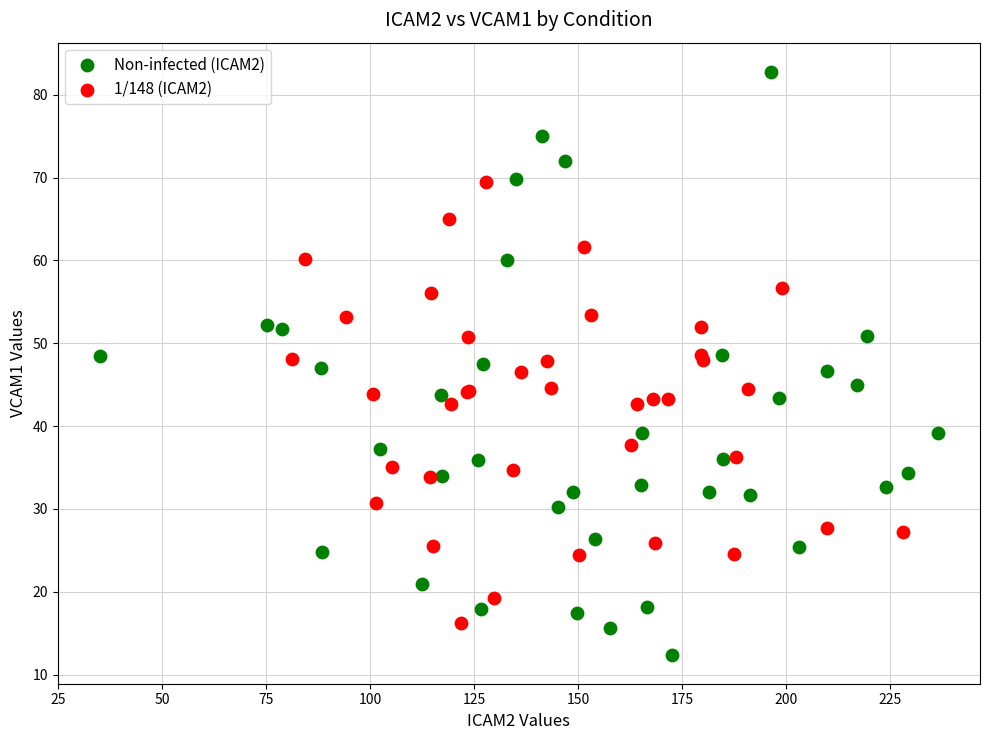

What are all the series names shown in the legend?

Non-infected (ICAM2), 1/148 (ICAM2)